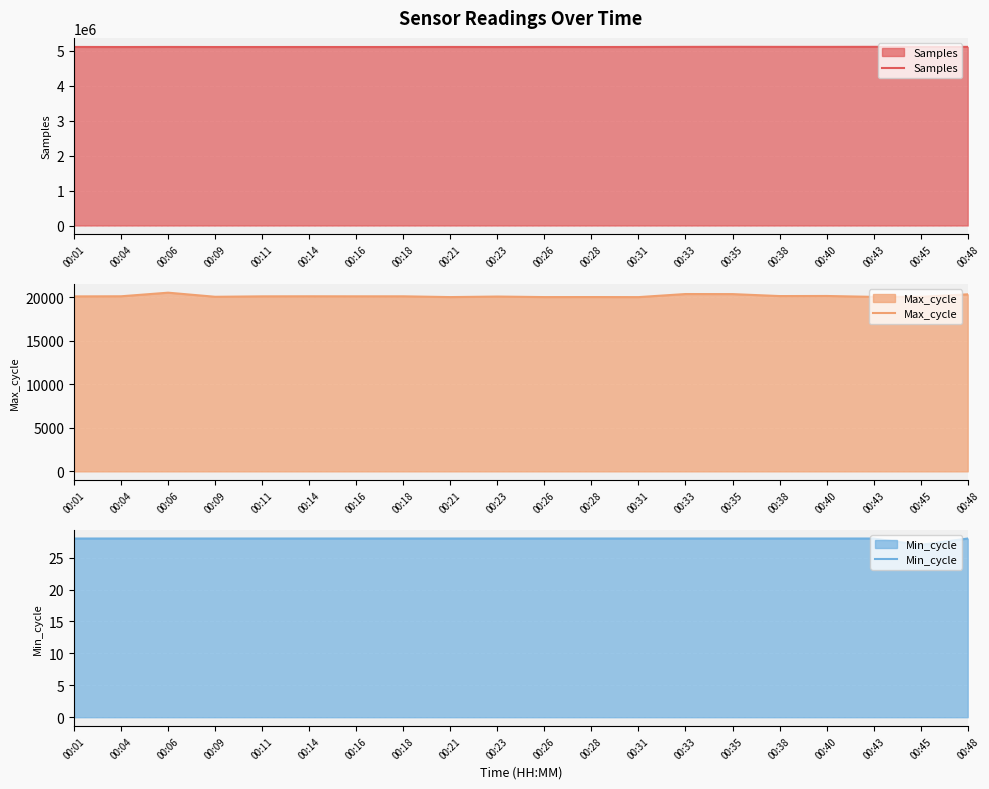

Reading left to right, extract all data points from this chart.

Samples: 00:01=5113703	00:04=5111813	00:06=5113402	00:09=5111794	00:11=5112055	00:14=5112209	00:16=5111909	00:18=5112313	00:21=5113360	00:23=5111703	00:26=5113333	00:28=5111928	00:31=5113111	00:33=5115875	00:35=5117285	00:38=5116111	00:40=5115719	00:43=5117188	00:45=5116895	00:48=5115858
Max_cycle: 00:01=20118	00:04=20132	00:06=20546	00:09=20075	00:11=20123	00:14=20130	00:16=20126	00:18=20127	00:21=20040	00:23=20101	00:26=20040	00:28=20044	00:31=20036	00:33=20390	00:35=20382	00:38=20157	00:40=20166	00:43=20065	00:45=20071	00:48=20355
Min_cycle: 00:01=28	00:04=28	00:06=28	00:09=28	00:11=28	00:14=28	00:16=28	00:18=28	00:21=28	00:23=28	00:26=28	00:28=28	00:31=28	00:33=28	00:35=28	00:38=28	00:40=28	00:43=28	00:45=27	00:48=28